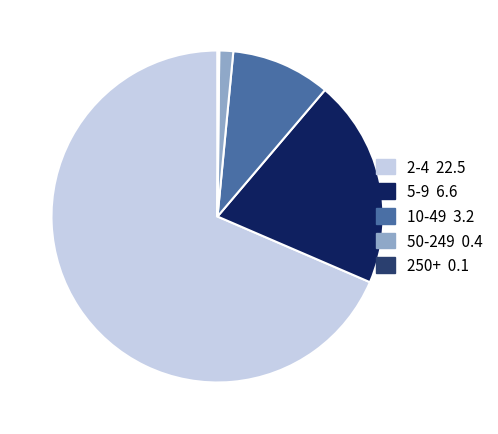

Combined, do 2-4 and 10-49 account for over 50%?

Yes